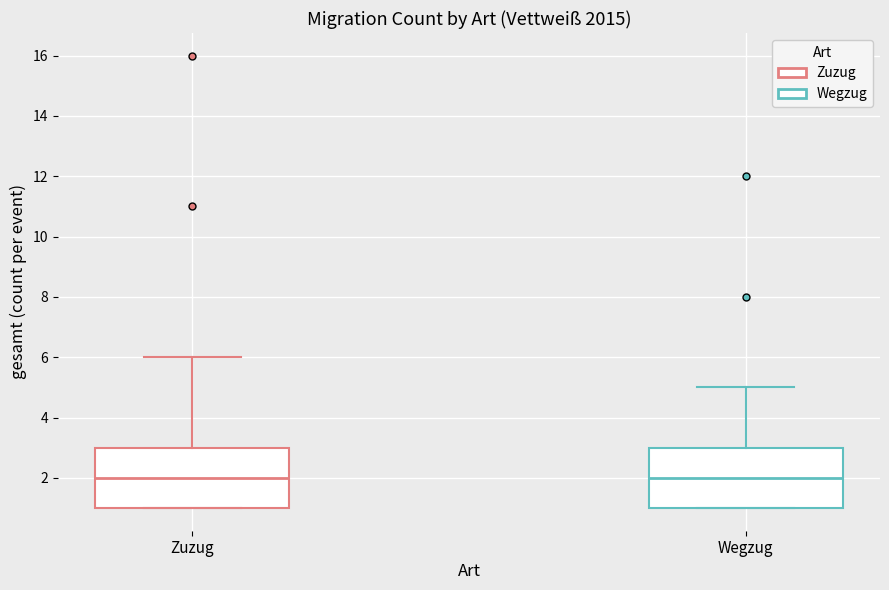

Reading left to right, read every box against the y-axis: the position of its median line, the range the box covers, and the ends of its whiskers. The values are not printed on the chart, so give them approximately, as read against the axis.

Zuzug: median 2, box 1 to 3, whiskers 1 to 6
Wegzug: median 2, box 1 to 3, whiskers 1 to 5